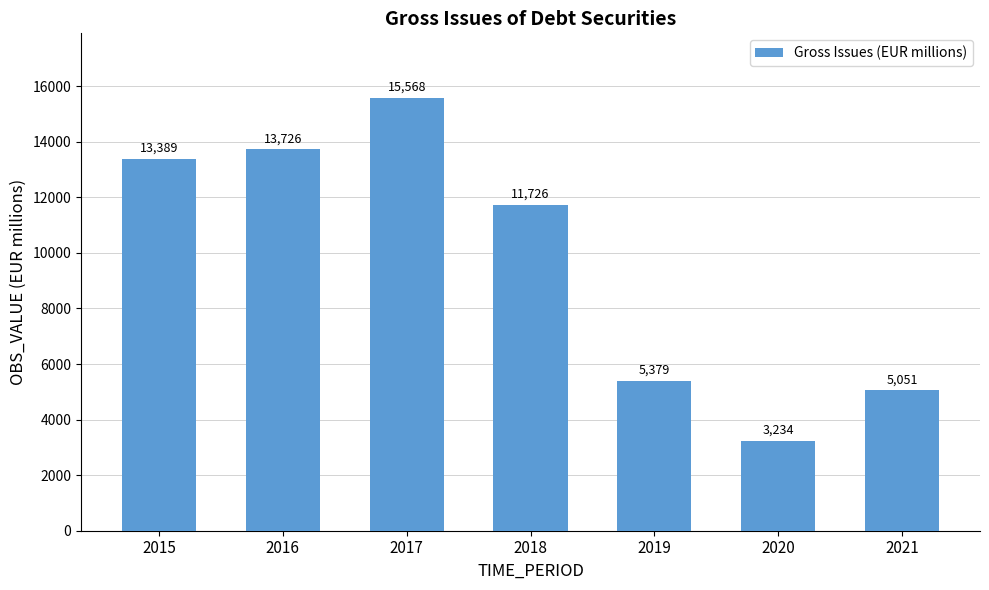

True or false: the data shows 11725.8 at 2018.

True